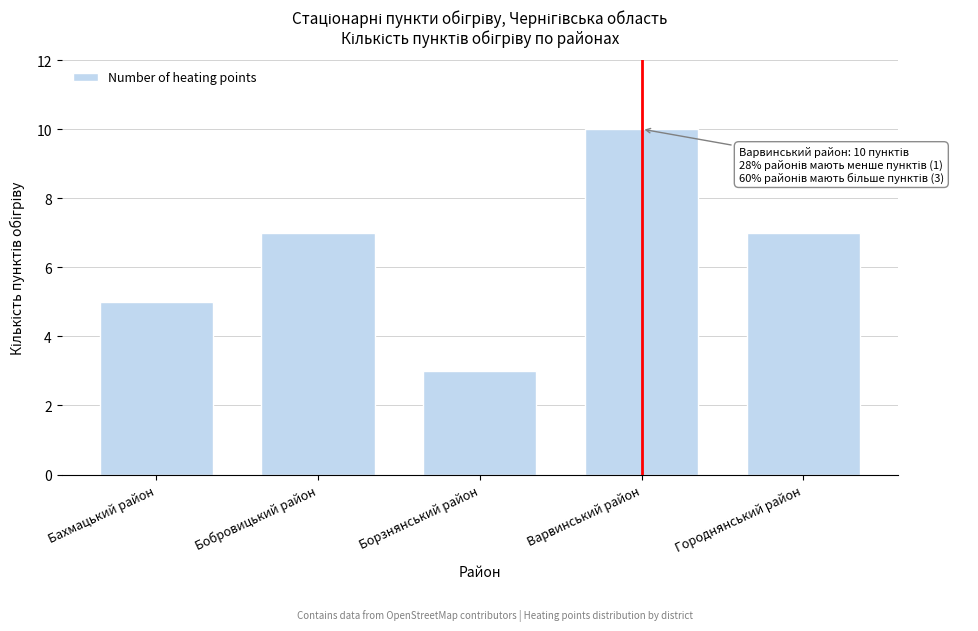

Reading left to right, extract all data points from this chart.

5	7	3	10	7